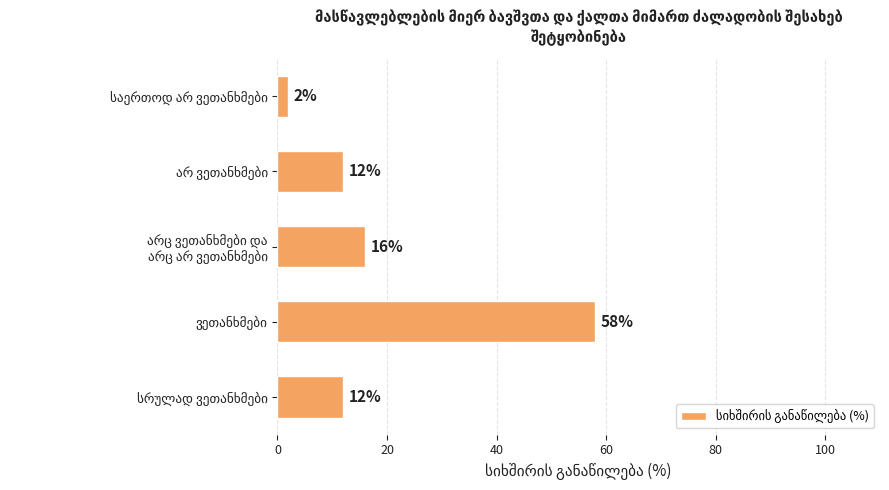

What is the maximum value shown in the chart?

58